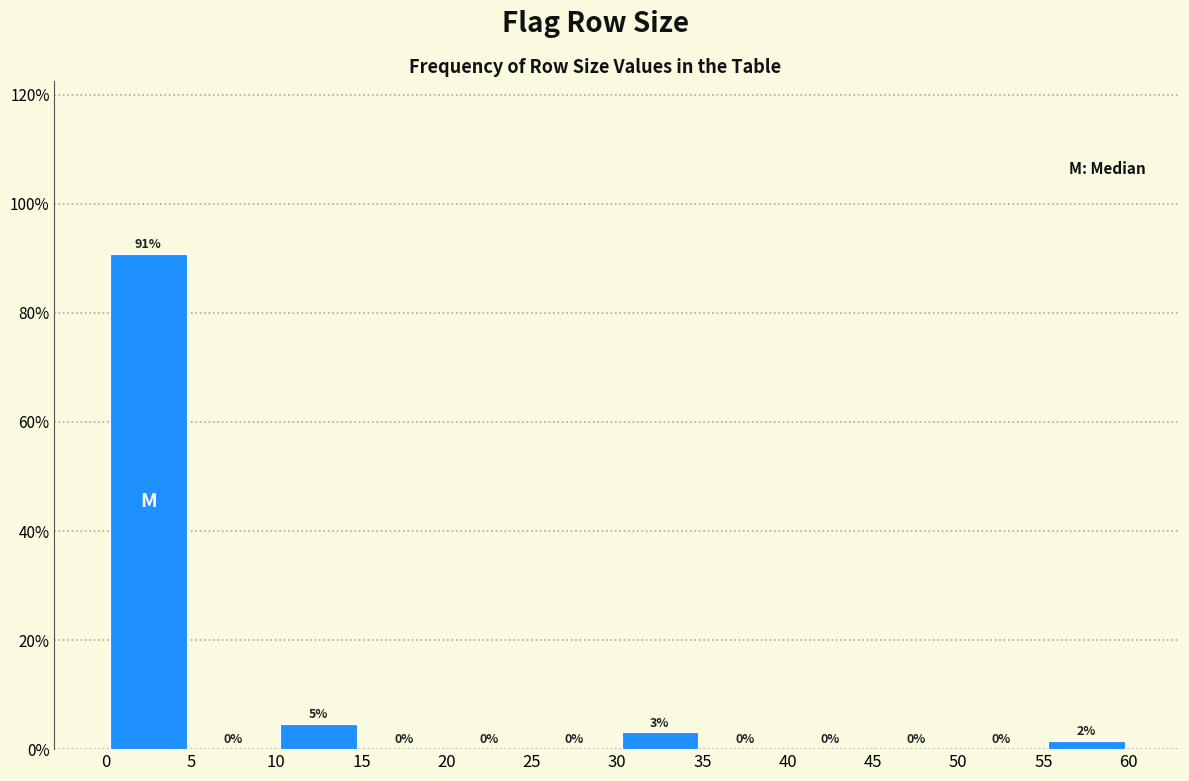

Over which range of the x-axis is the bar tallest?

0 to 5